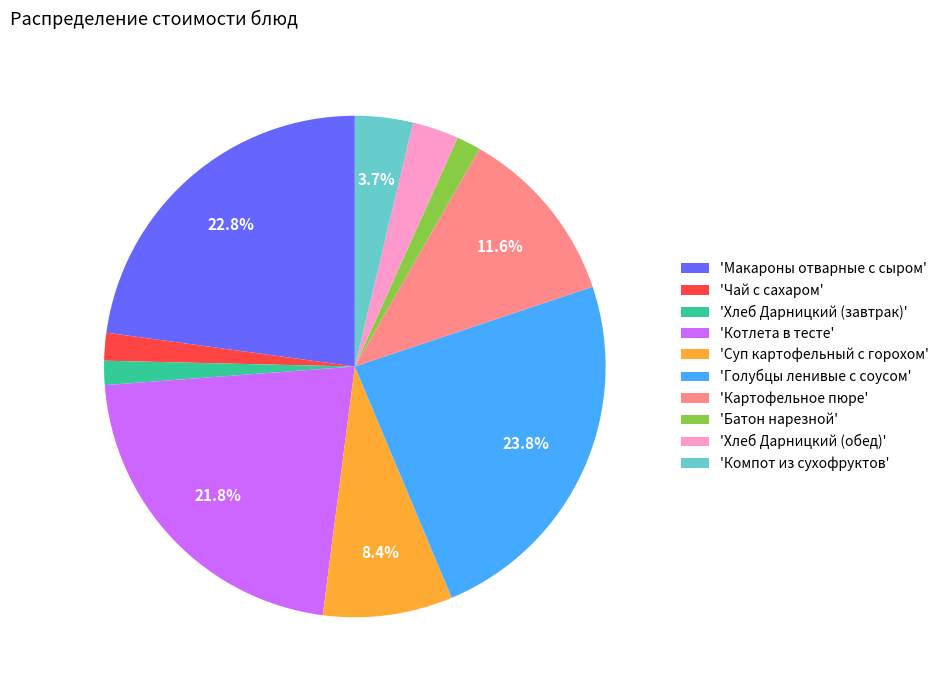

Which has a higher value, 'Чай с сахаром' or 'Хлеб Дарницкий (обед)'?

'Хлеб Дарницкий (обед)'